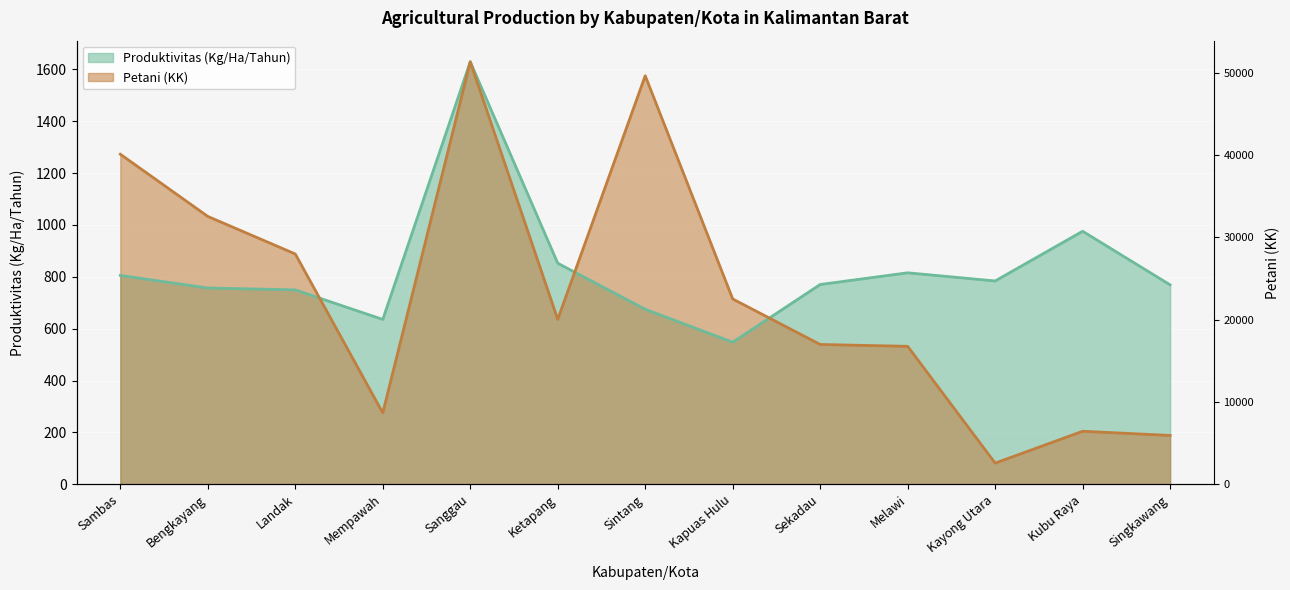

How many data points in Produktivitas (Kg/Ha/Tahun) are less than 770?

6